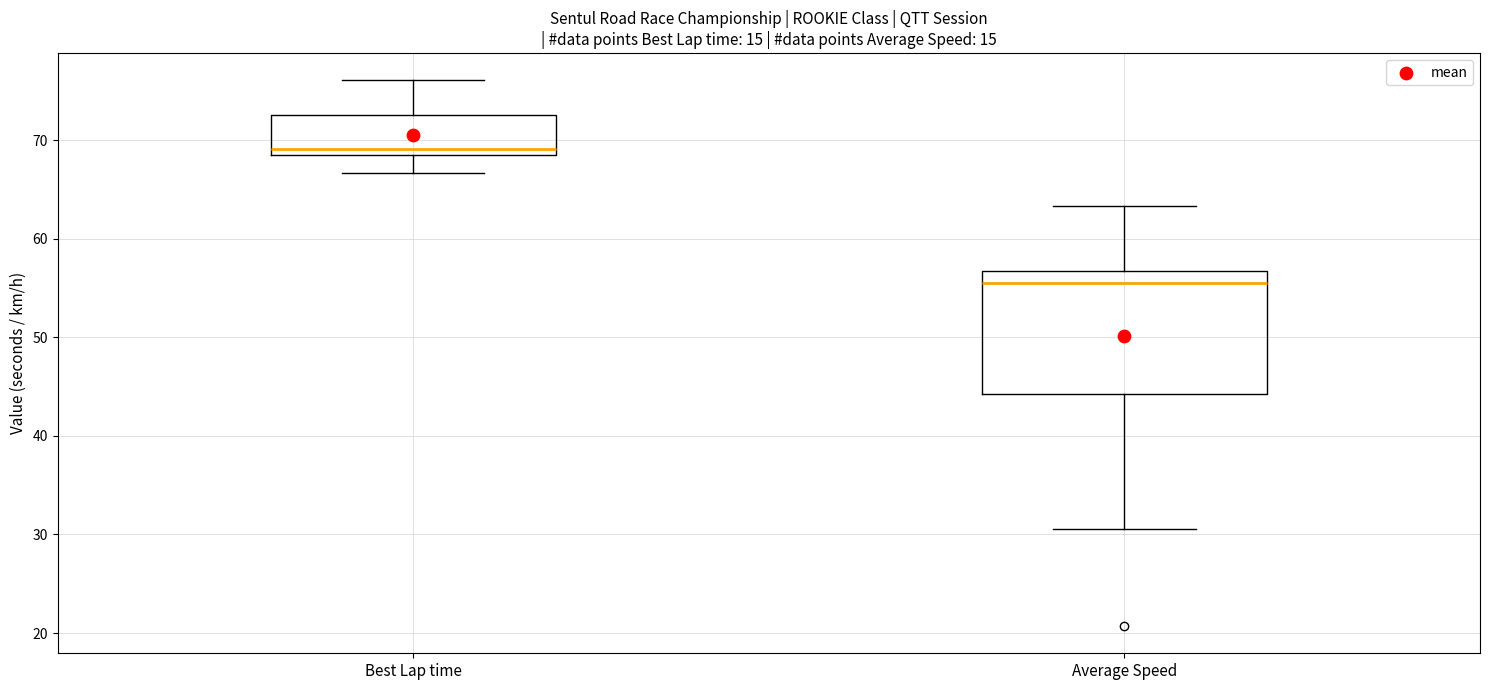

Where does the median line of the box for Average Speed sit on the y-axis? The values are not printed on the chart, so give them approximately, as read against the axis.

55